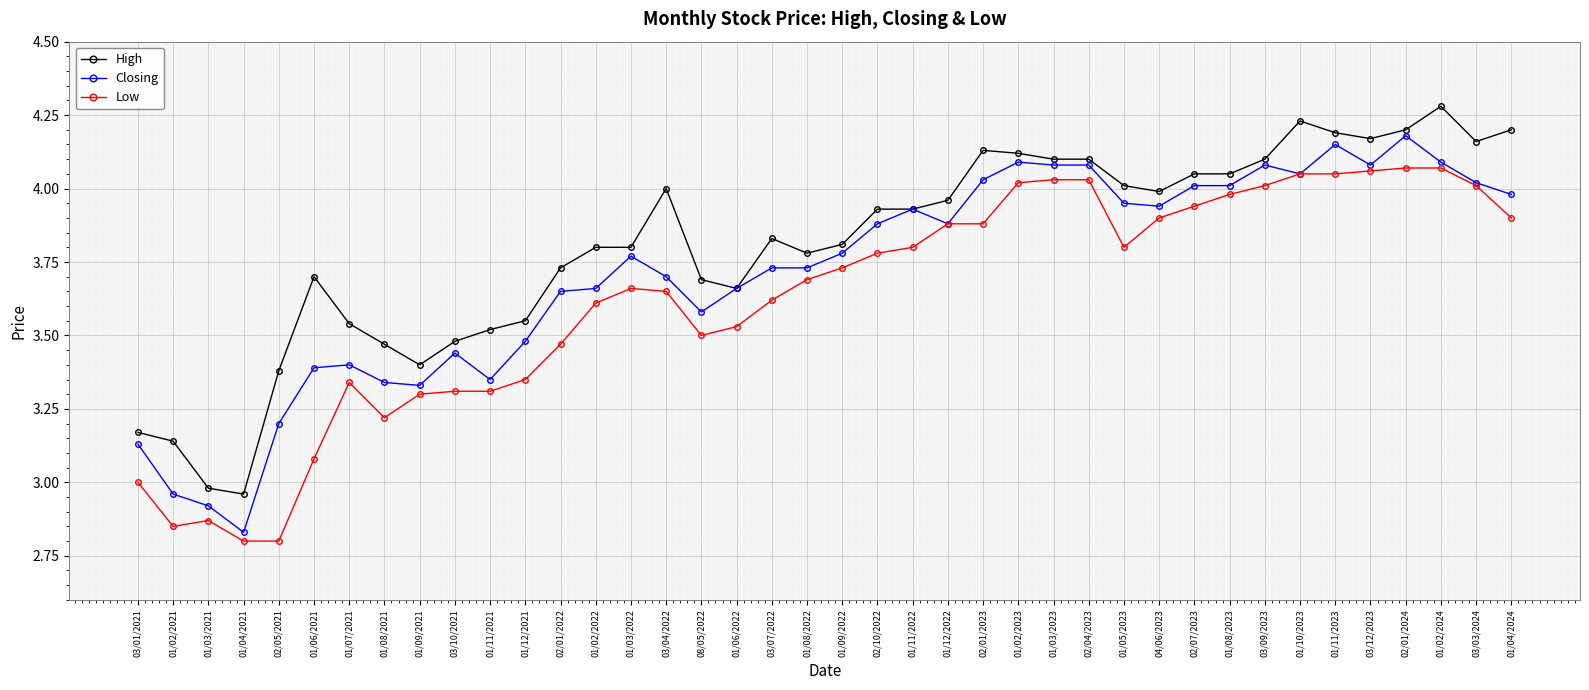

Between 03/04/2022 and 01/12/2022, which series saw the biggest shift?

Low